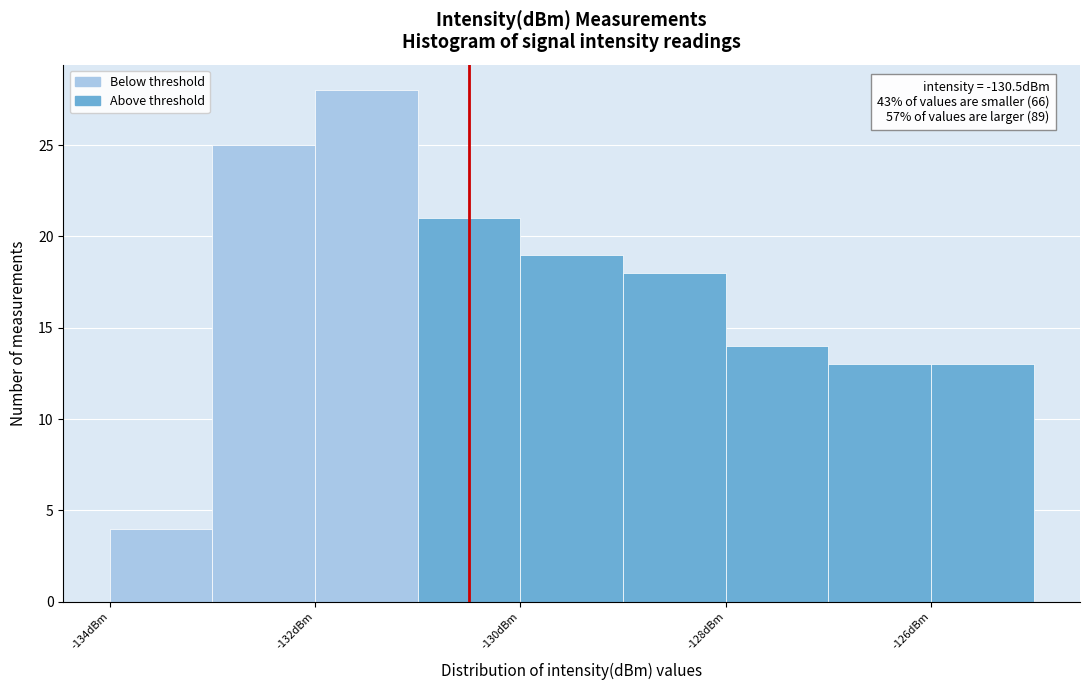

Which range on the x-axis has the tallest bar?

-132 to -131